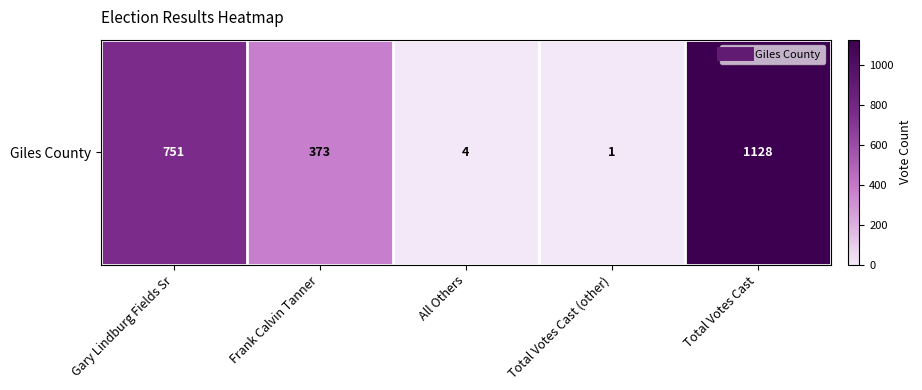

What is the greatest value displayed?

1128